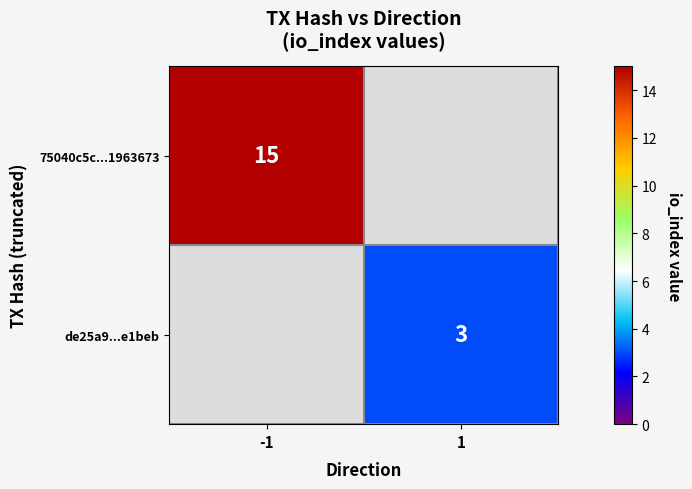

The value of de25a9...e1beb at 1 is 3. True or false?

True